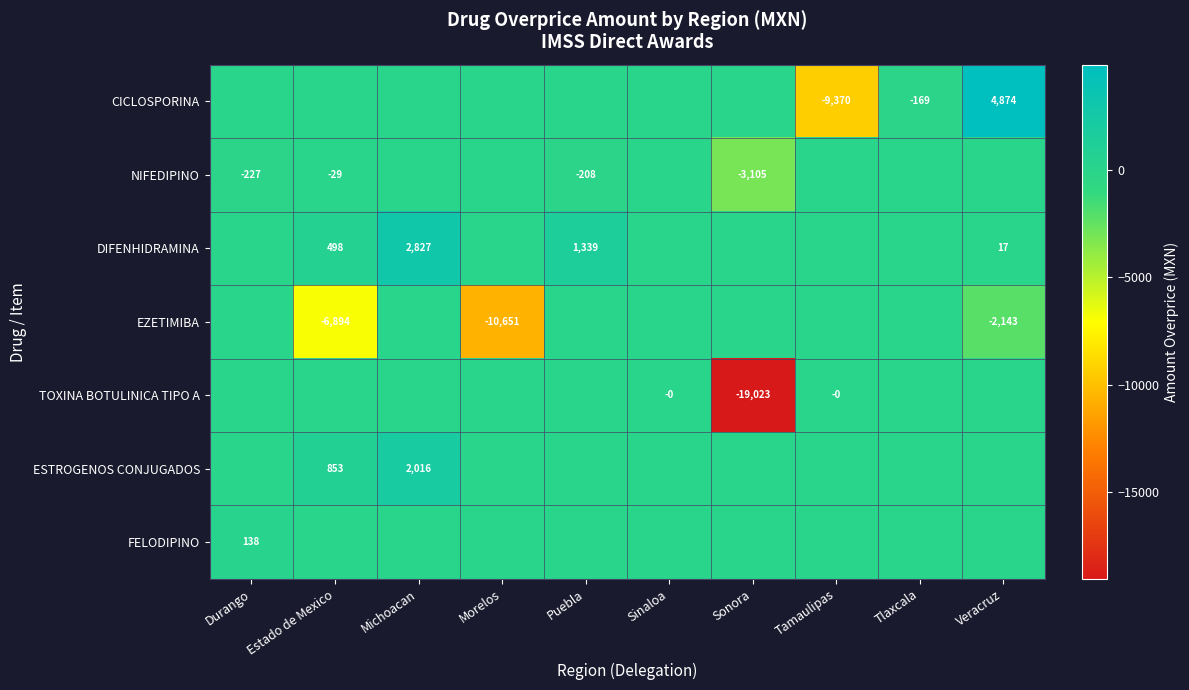

At which category is the sum across all series the highest?

Michoacan